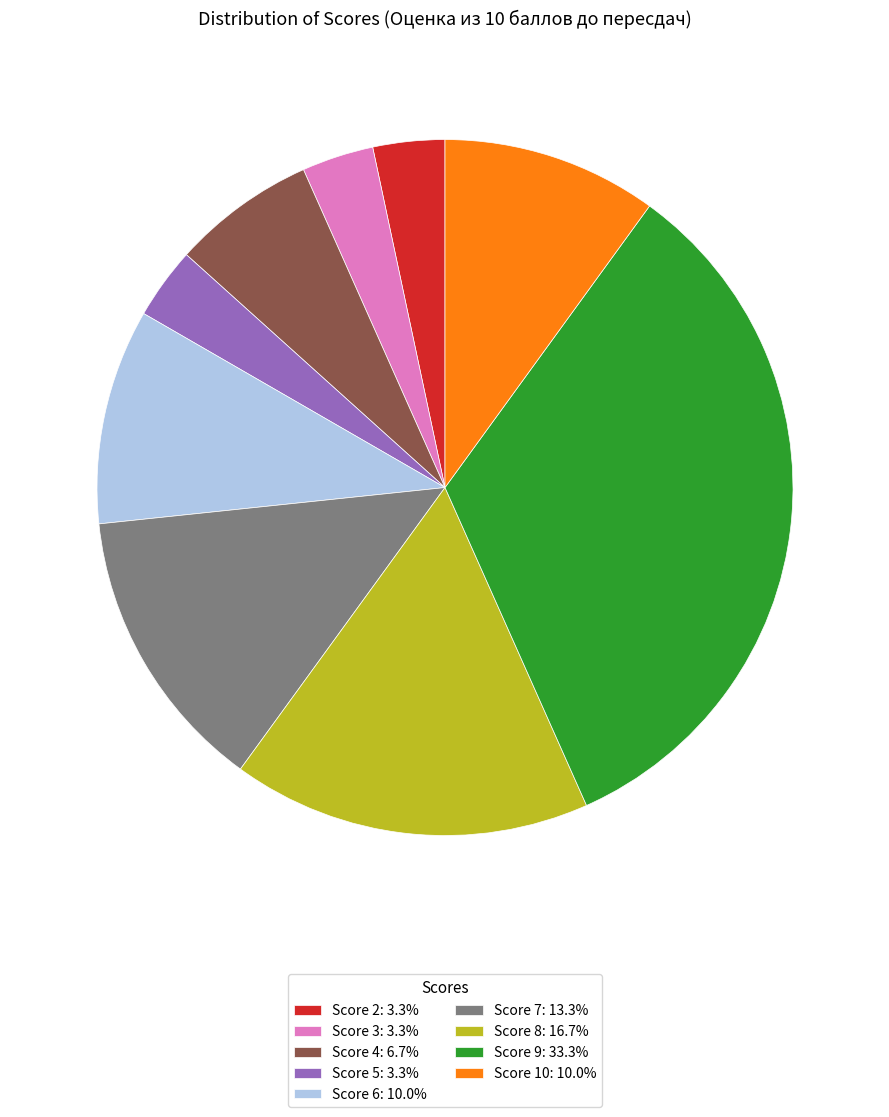

Does Score 6: 10.0% account for over 50% of the chart?

No